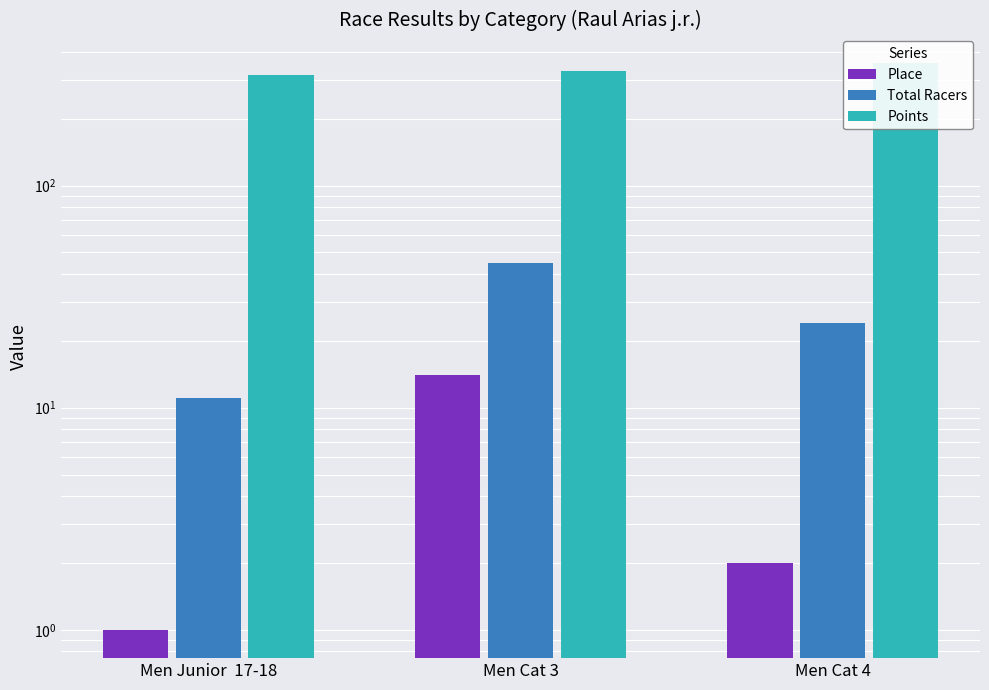

At Men Cat 3, list the series in order from smallest to largest.

Place, Total Racers, Points